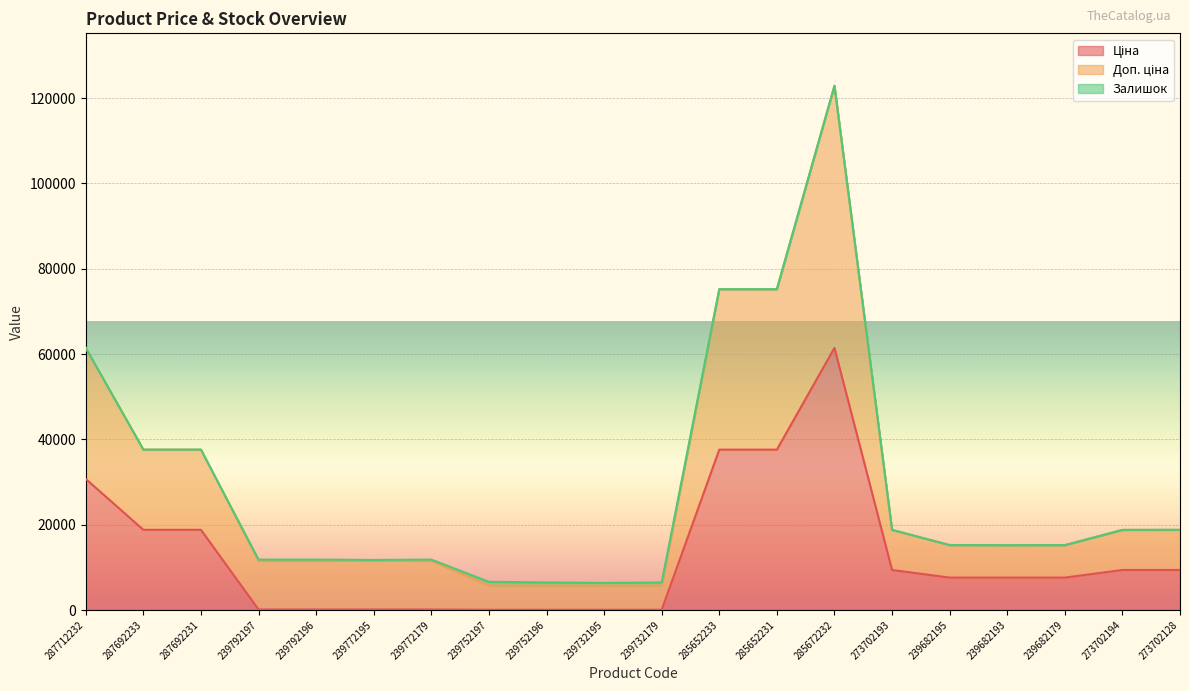

Which has a higher value, 239752196 or 239792196?

239792196